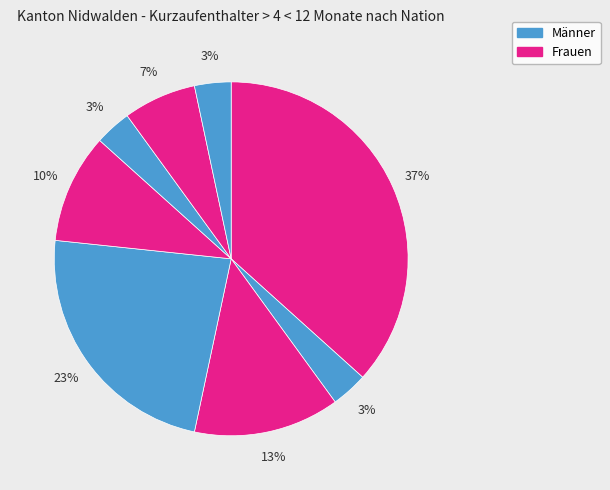

To the nearest percent, what is the difference between the largest and smallest slice percentages?

33%